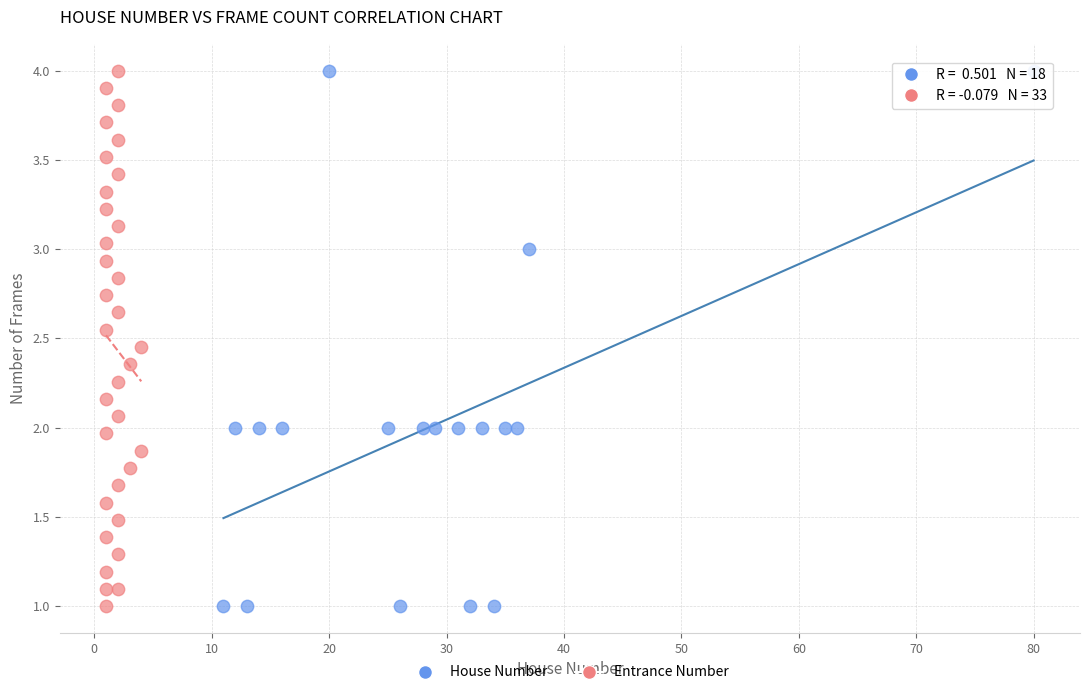

What are all the series names shown in the legend?

House Number, Entrance Number